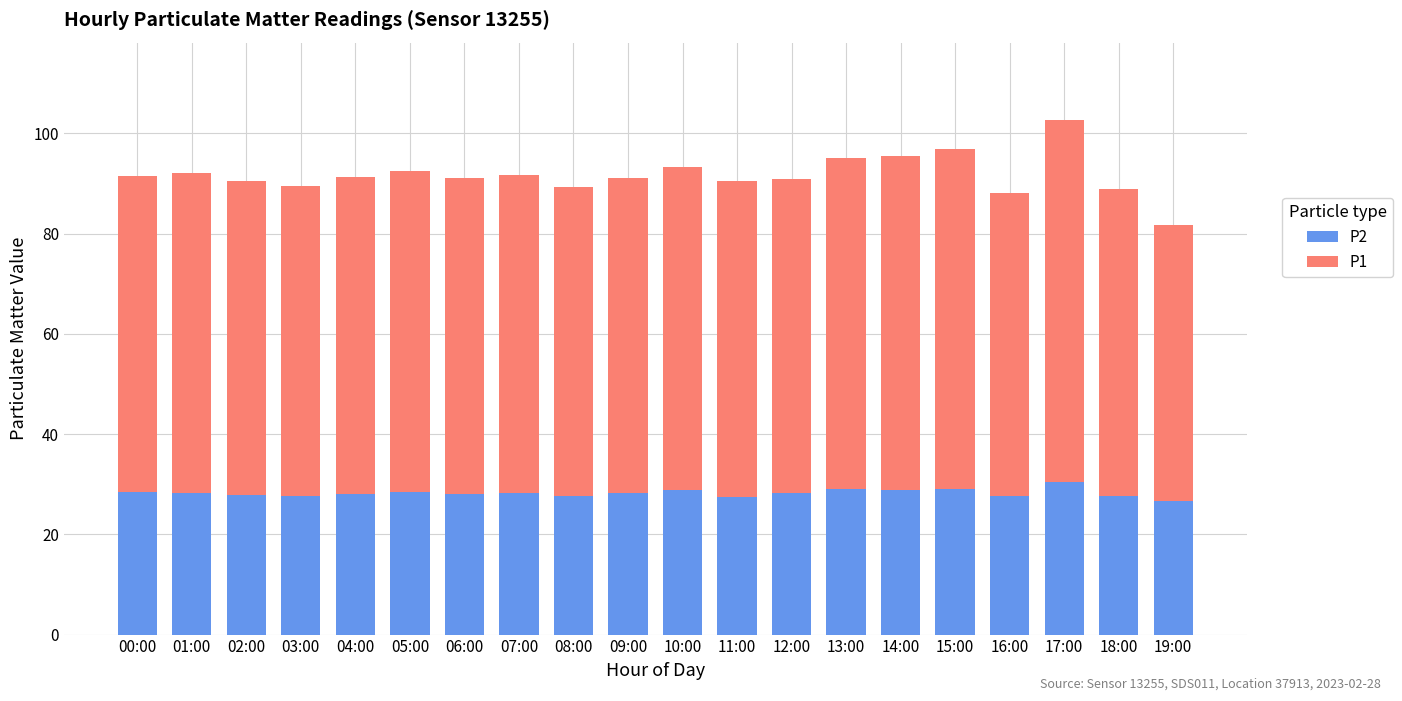

How many bars are there in total?

20